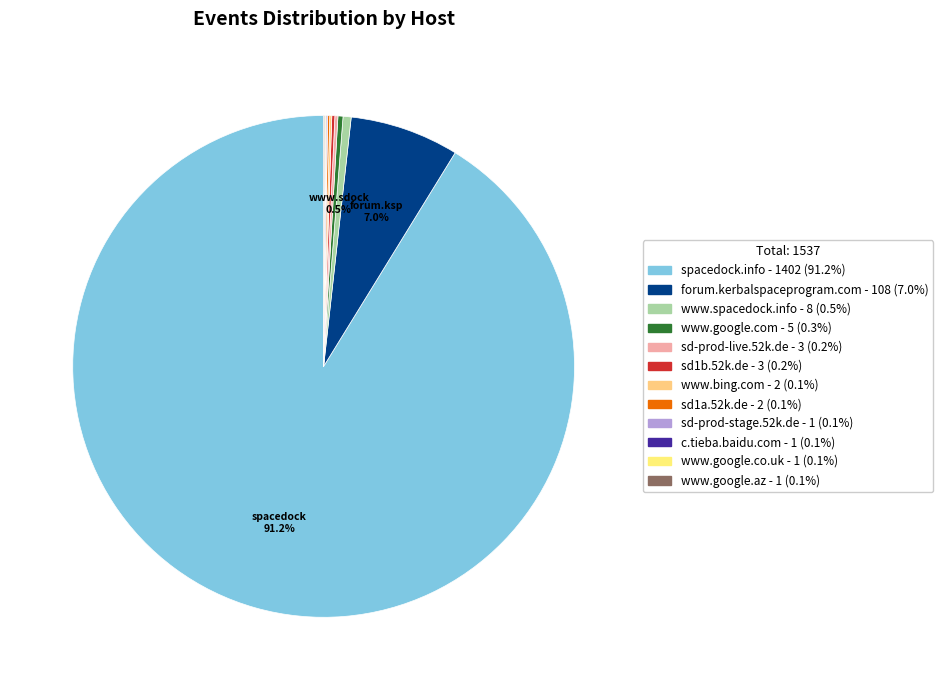

To the nearest percent, what is the average slice percentage?

8%